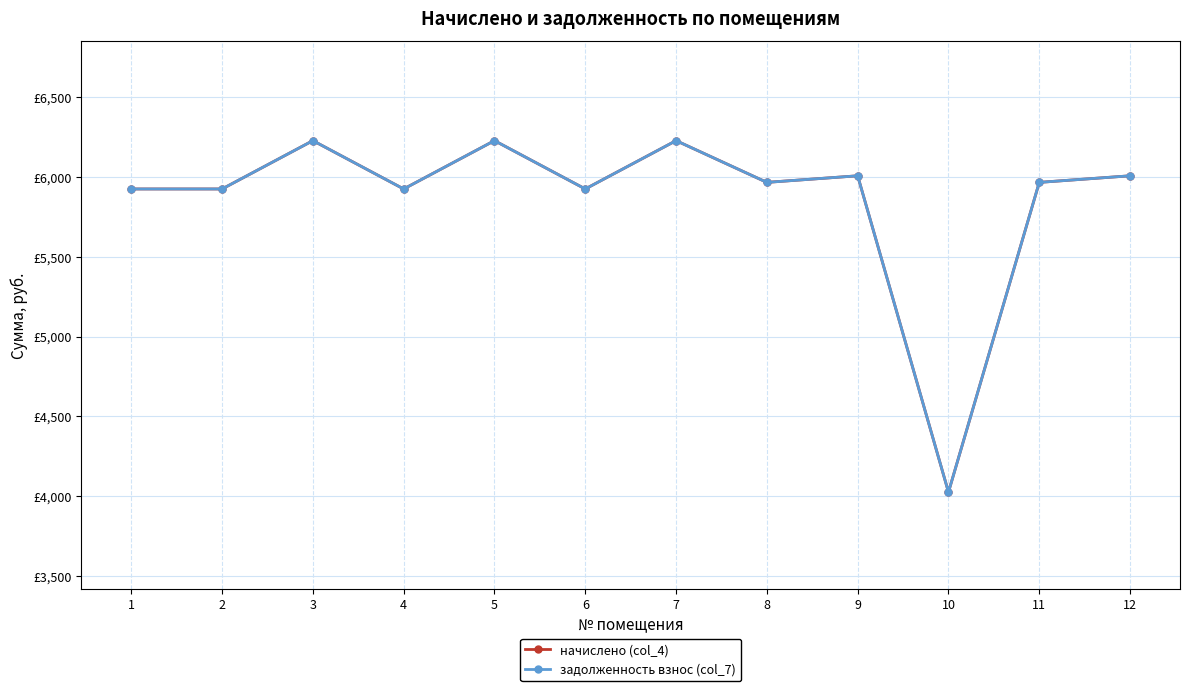

What is the sum of the начислено (col_4) values at 5 and 10?

10252.3